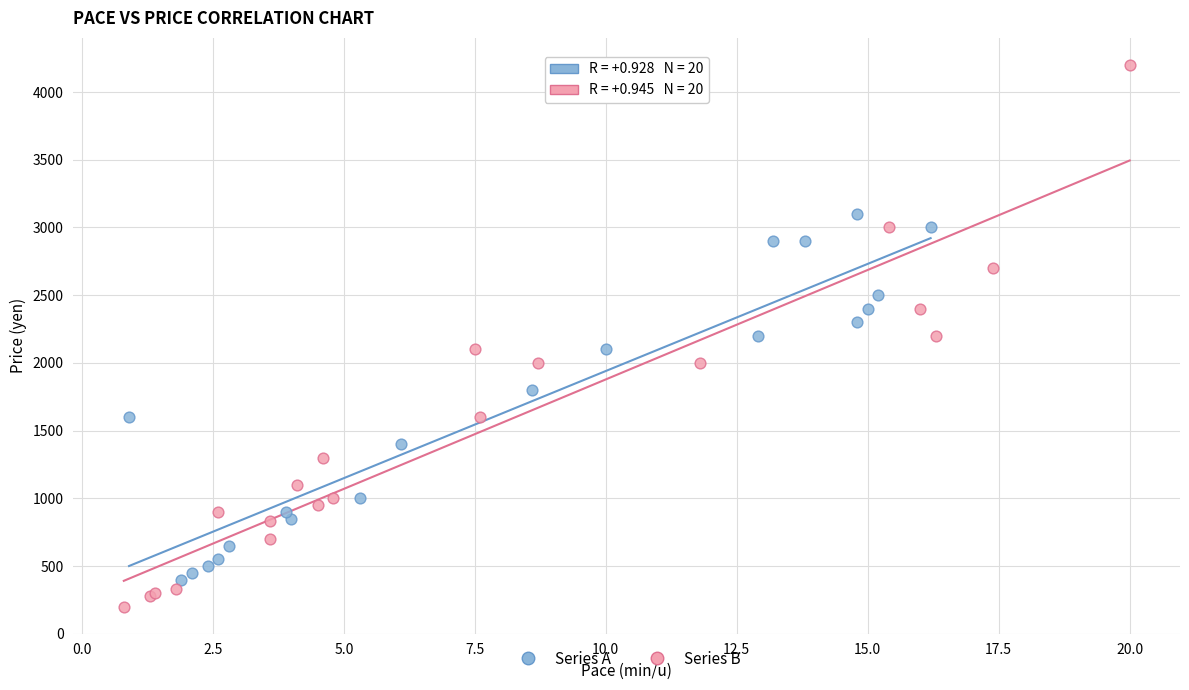

Which series contains the lowest Y value?

Series B